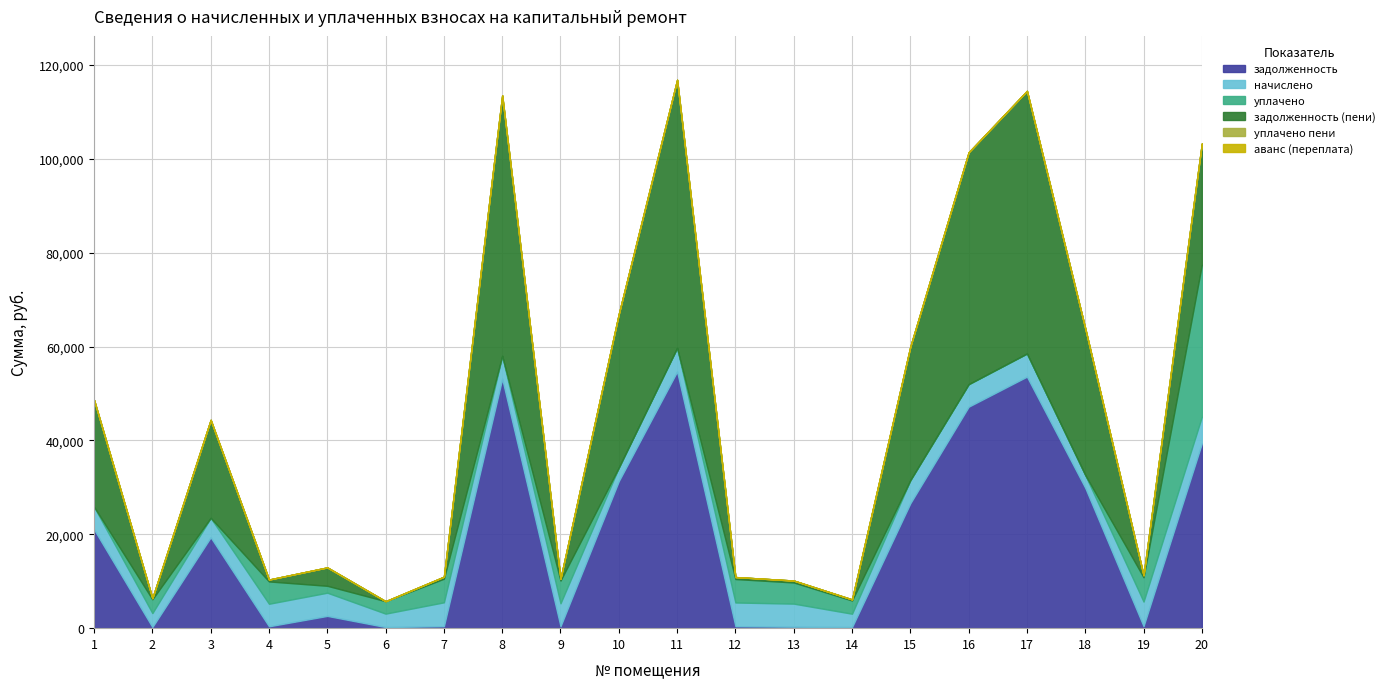

Reading left to right, extract all data points from this chart.

задолженность: 21040.8	247.3	19373.1	400.3	2615.3	238.4	423.7	53155.9	407.9	31352.8	54702.4	421.0	310.0	237.0	26623.4	47195.7	53607.1	29910.2	436.1	39408.8
начислено: 4828.6	2968.2	4134.0	4803.7	4944.2	2860.7	5084.9	4878.1	4894.7	2877.2	5035.2	5051.8	4919.5	2844.2	4919.5	4795.4	4919.5	2745.0	5233.7	5663.6
уплачено: 0.0	2938.8	0.0	4756.1	1470.1	2651.1	5034.4	0.0	4846.1	0.0	0.0	5001.7	4509.6	2816.0	0.0	0.0	0.0	0.0	5181.8	32400.0
задолженность (пени): 22771.7	247.3	20886.9	400.3	3920.7	0.0	423.7	55505.9	407.9	32738.9	57128.1	421.0	410.0	237.0	28456.9	49418.9	55977.1	31232.6	436.1	25824.7
уплачено пени: 0.0	0.0	0.0	0.0	0.0	0.0	0.5	0.0	0.0	0.0	0.0	0.0	0.0	0.0	0.0	0.0	0.0	0.0	0.0	0.0
аванс (переплата): 0.0	0.0	0.0	0.0	0.0	0.0	0.0	0.0	0.0	0.0	0.0	0.0	0.0	0.0	0.0	0.0	0.0	0.0	0.0	0.0